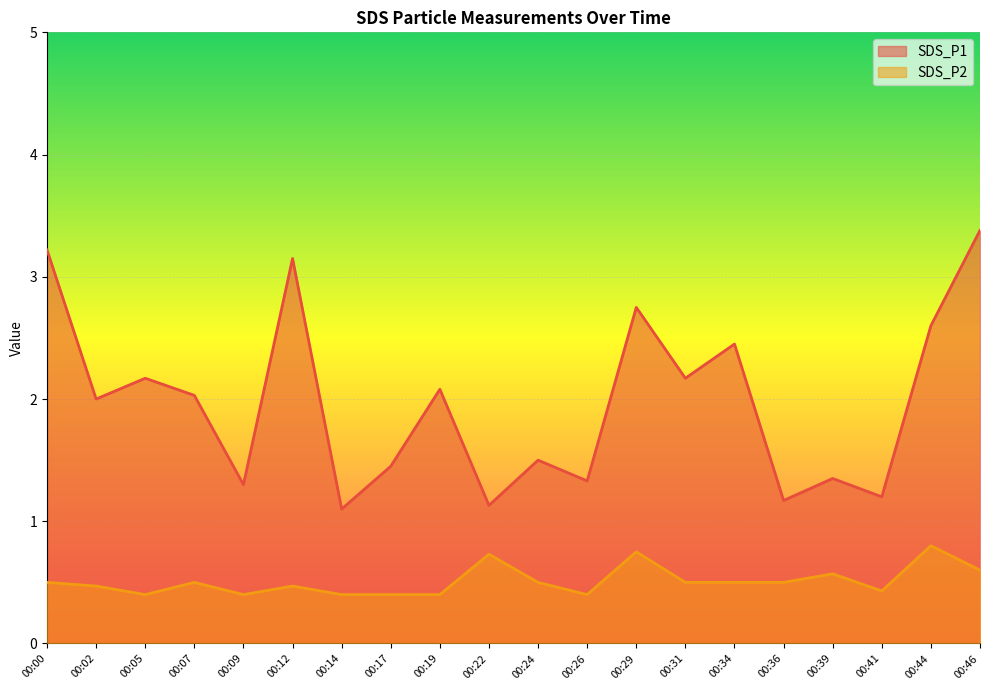

Where is the first local maximum for SDS_P2?

00:07